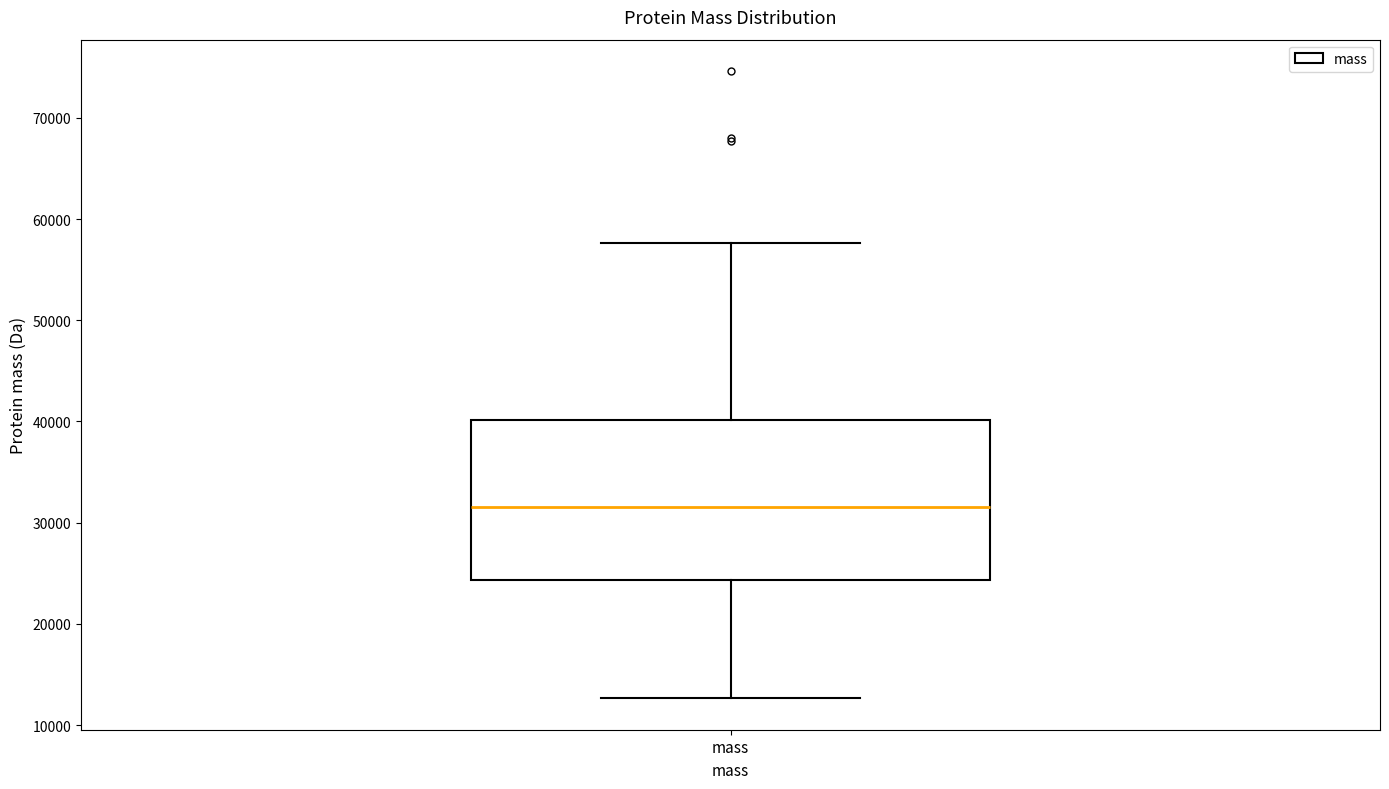

Where does the median line of the box for mass sit on the y-axis? The values are not printed on the chart, so give them approximately, as read against the axis.

32000